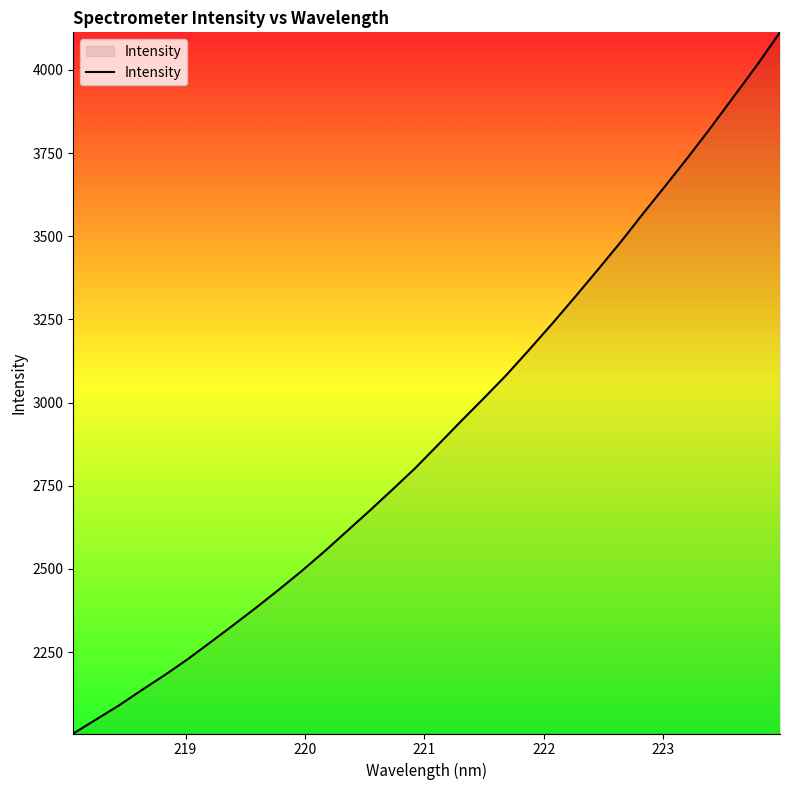

What is the greatest value displayed?

4112.9